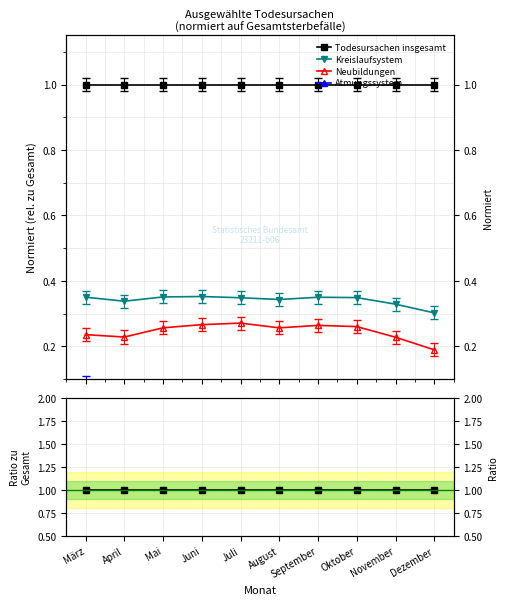

Reading left to right, transcribe all the data shown in this chart.

Todesursachen insgesamt: 1.0	1.0	1.0	1.0	1.0	1.0	1.0	1.0	1.0	1.0
Kreislaufsystem: 0.4	0.3	0.4	0.4	0.3	0.3	0.4	0.3	0.3	0.3
Neubildungen: 0.2	0.2	0.3	0.3	0.3	0.3	0.3	0.3	0.2	0.2
Atmungssystem: 0.1	0.1	0.1	0.1	0.1	0.1	0.1	0.1	0.1	0.0